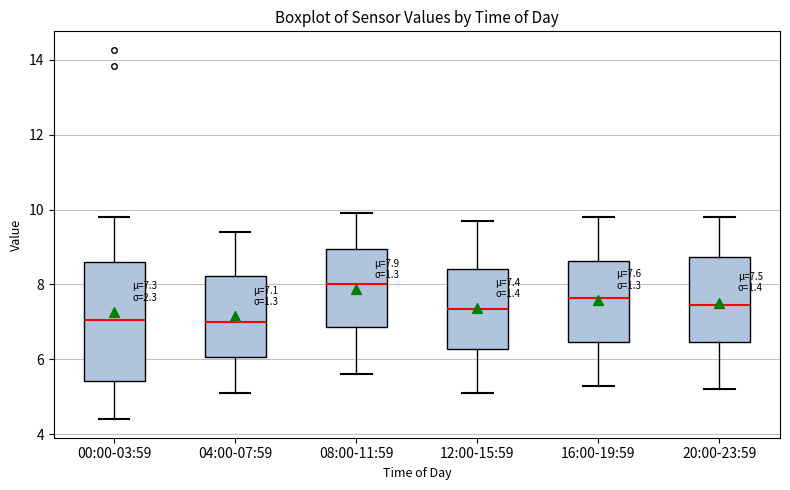

Which box has the highest median line?

08:00-11:59